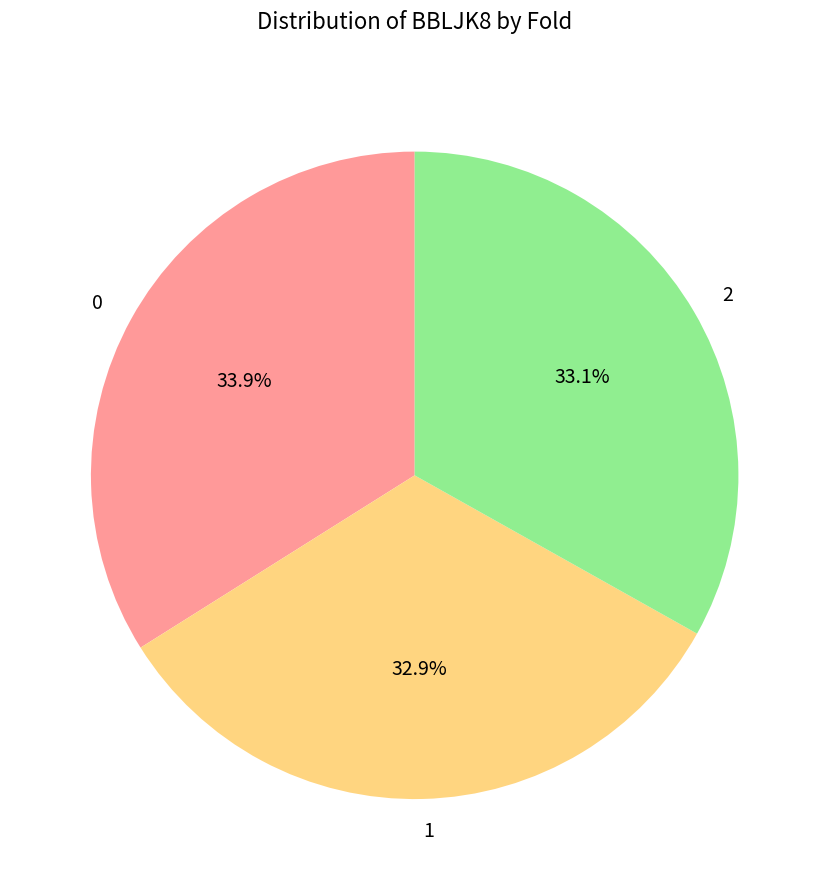

To the nearest percent, what portion does 0 represent?

34%